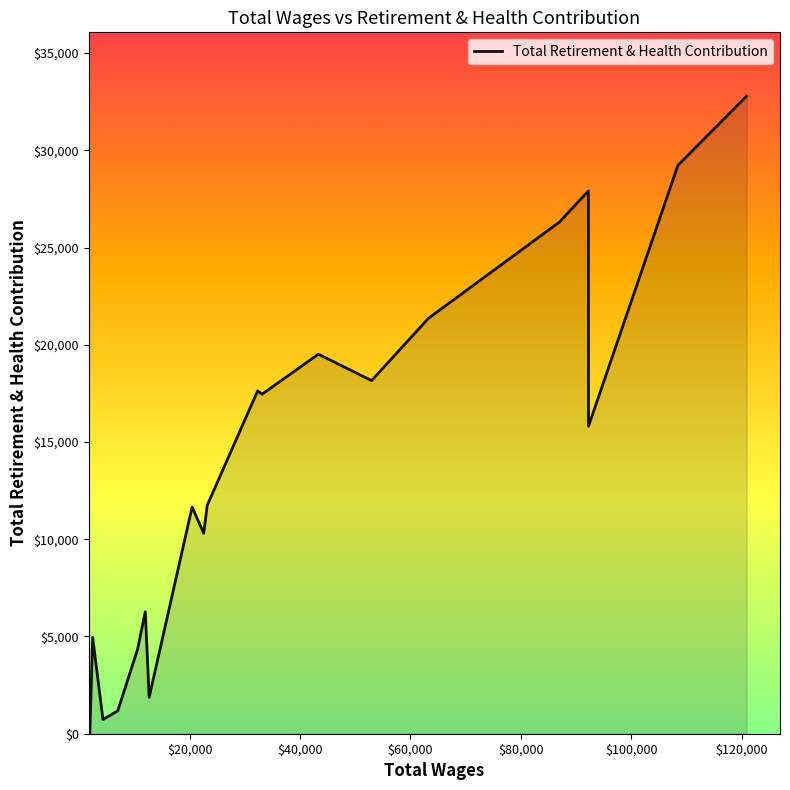

What is the difference between the maximum and minimum values?

32785